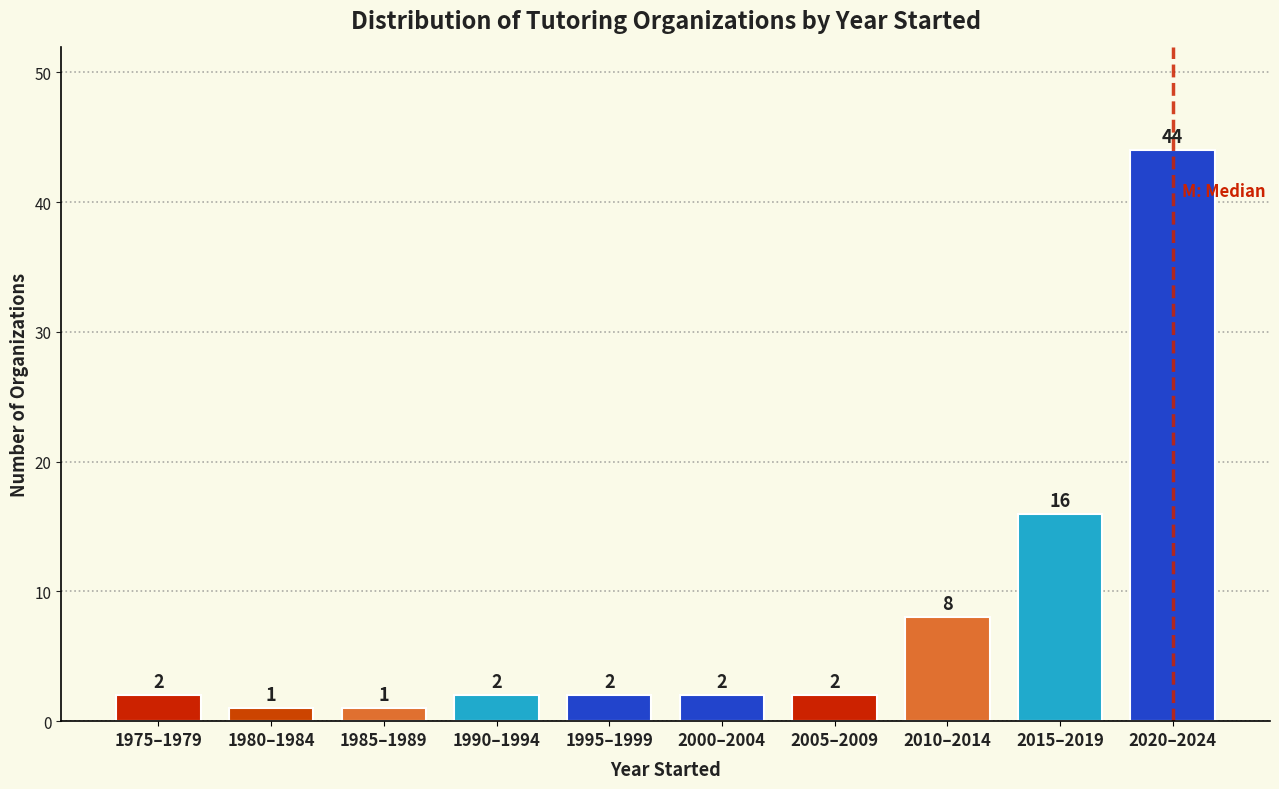

Reading left to right, what are all the values shown in this chart?

2	1	1	2	2	2	2	8	16	44